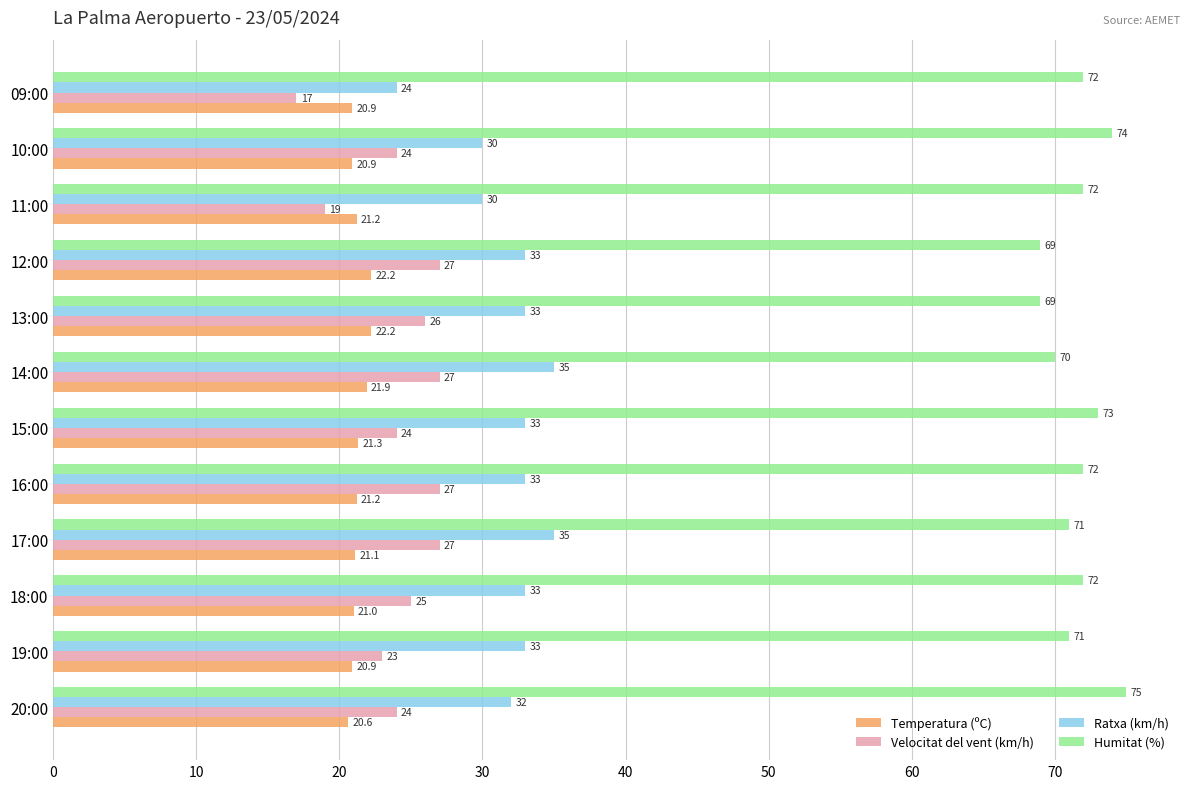

What is the difference between the maximum and minimum values in the Temperatura (ºC) series?

1.6